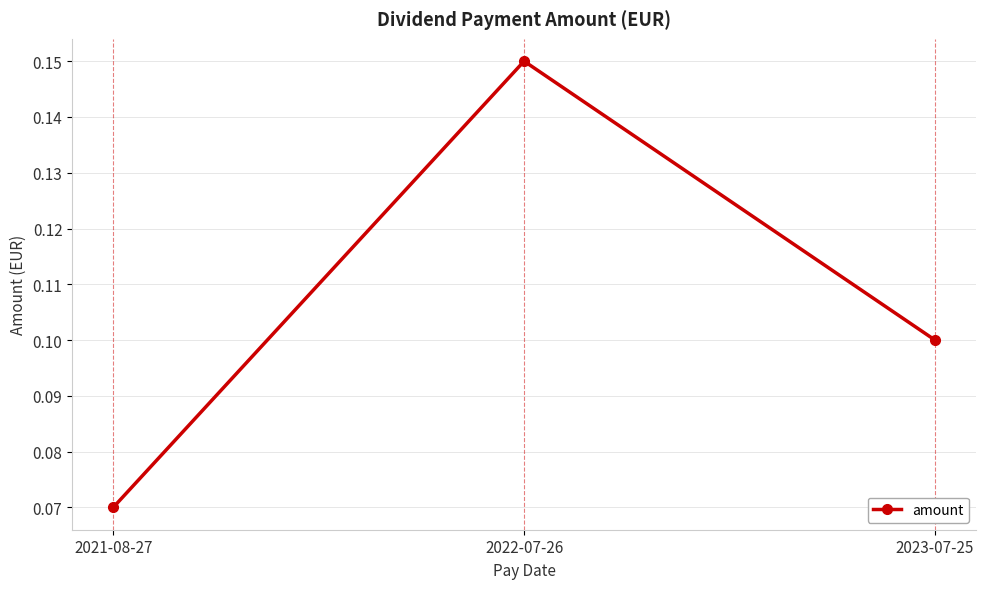

What position from the left is 2022-07-26?

2